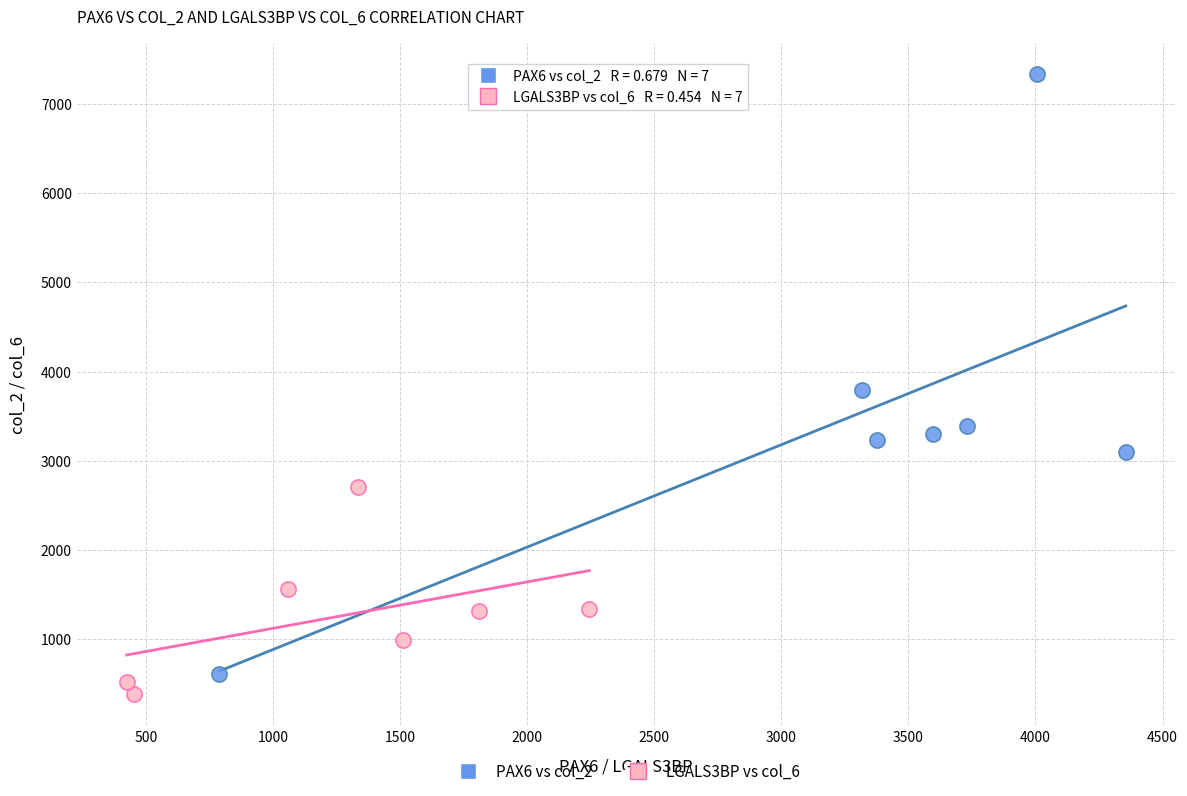

Which series has the largest Y range (max minus min)?

PAX6 vs col_2